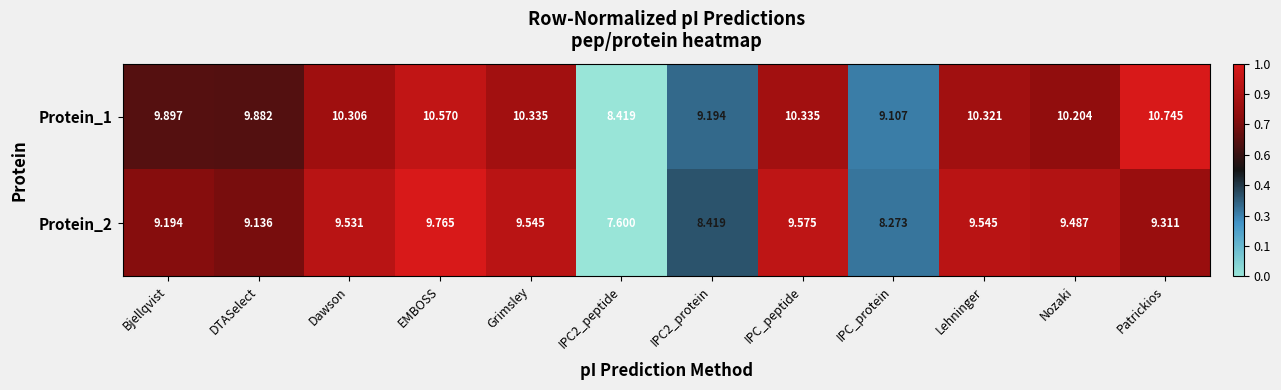

Where does the Protein_2 series first go above 9?

Bjellqvist